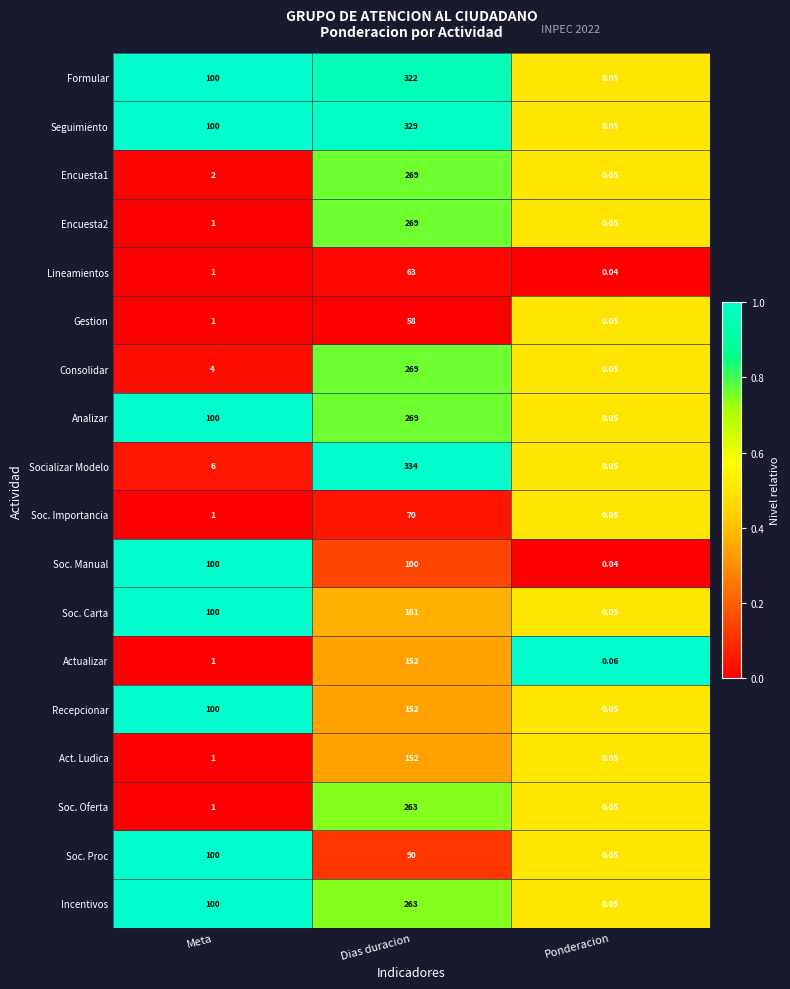

At which label does Gestion reach its peak?

Dias duracion